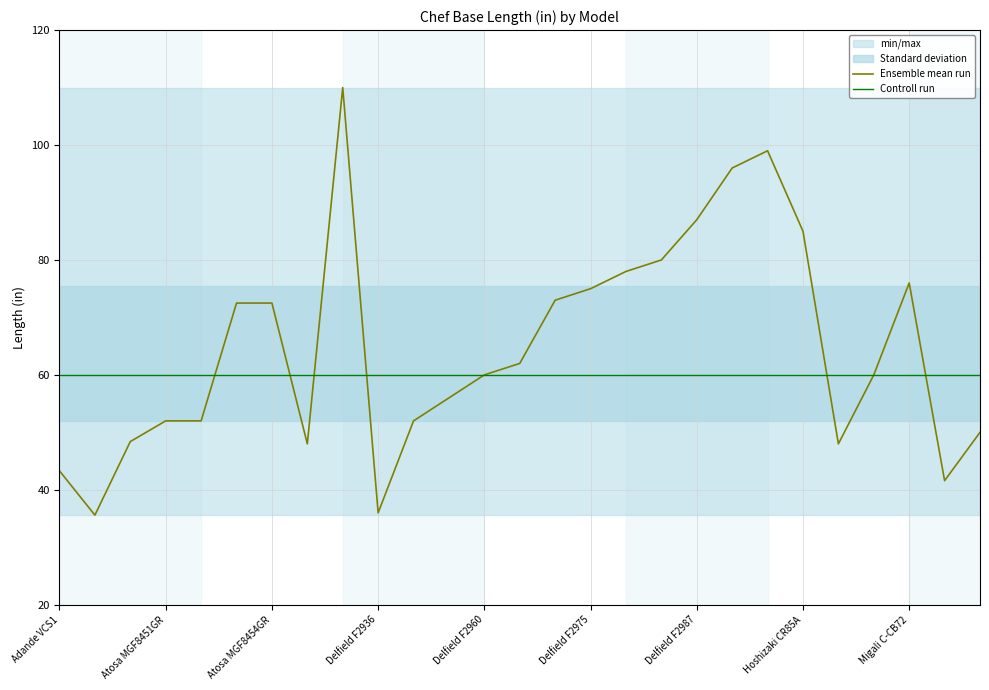

What is the sum of the Std Dev Lower values at Delfield F2936 and Delfield F2987?

104.0